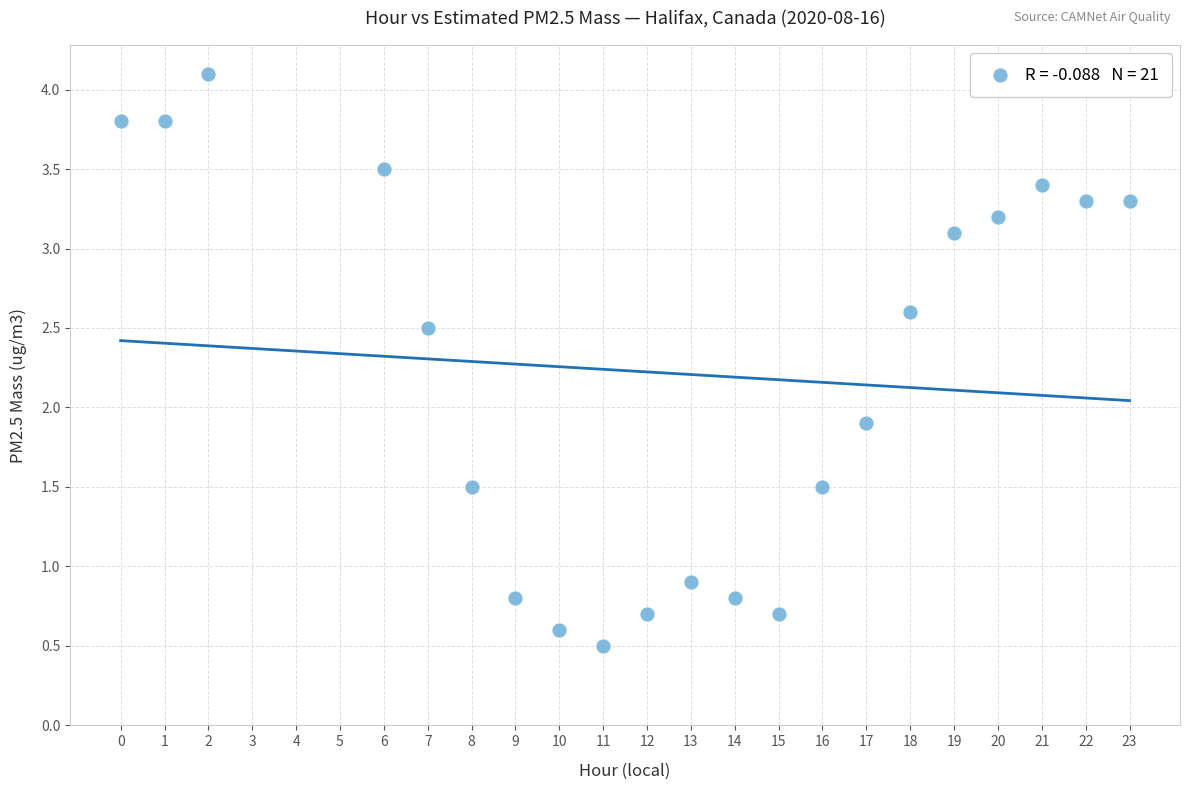

What Y value in the scatter plot is closest to 2?

1.9